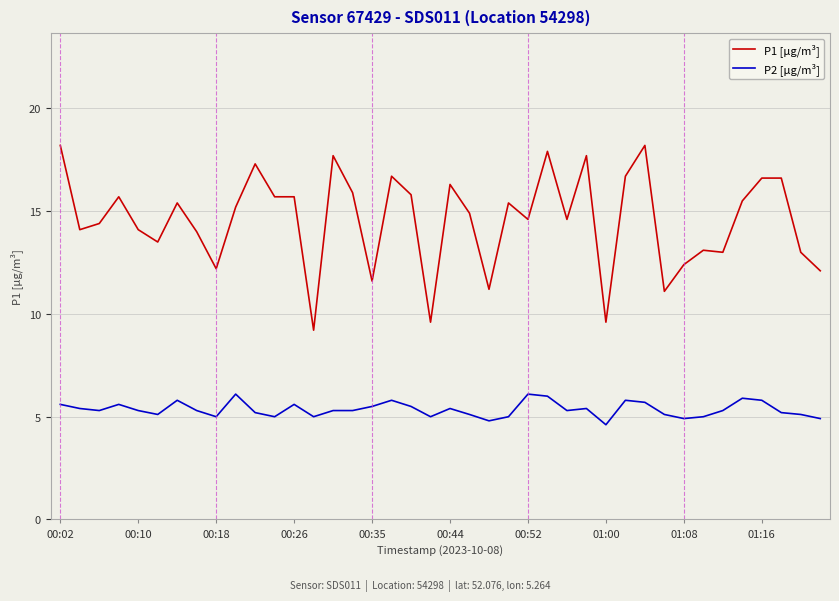

What is the lowest value of the P2 [µg/m³] series?

4.6